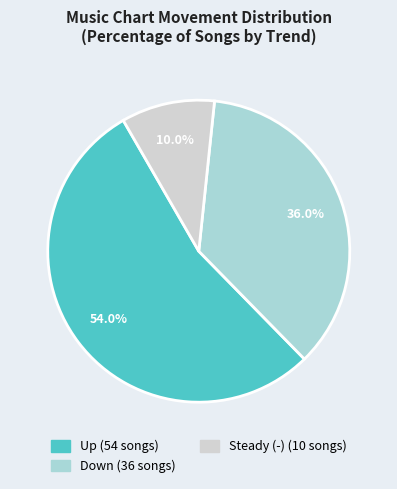

Is there any slice that represents more than half of the pie?

Yes